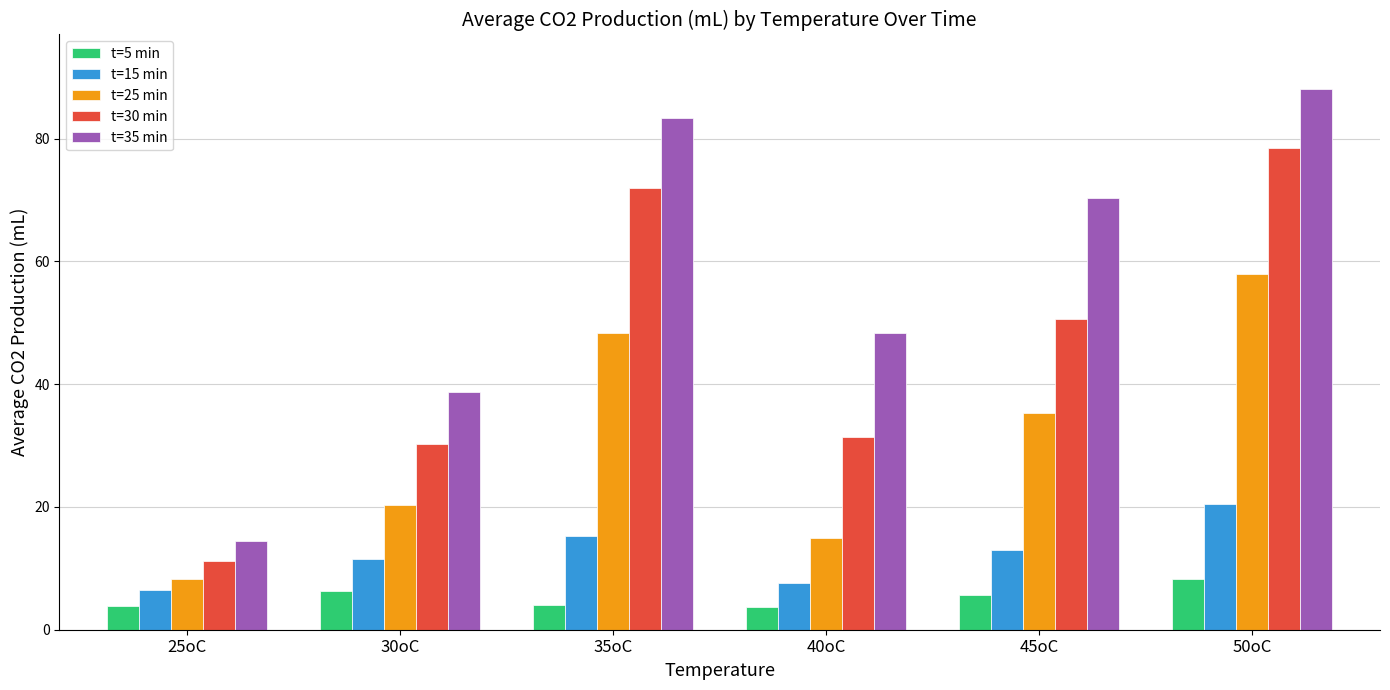

The value of t=35 min at 45oC is 122.7. True or false?

False